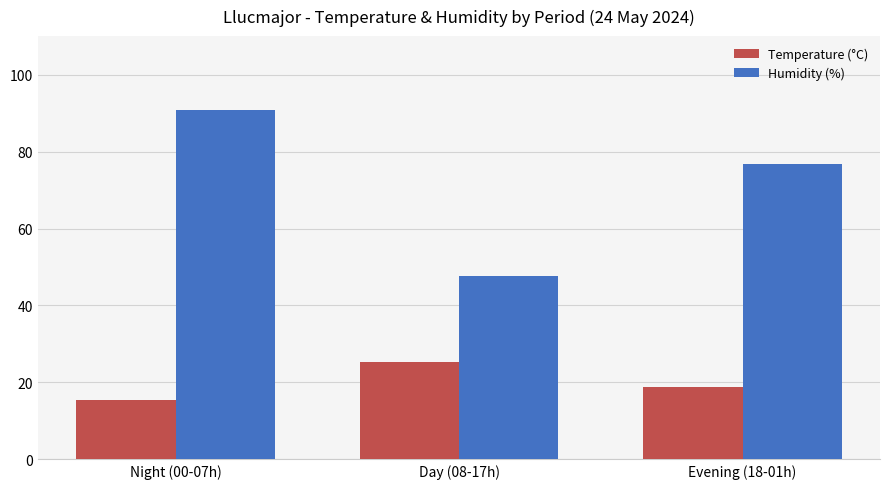

How many values in the Humidity (%) series exceed 76?

2